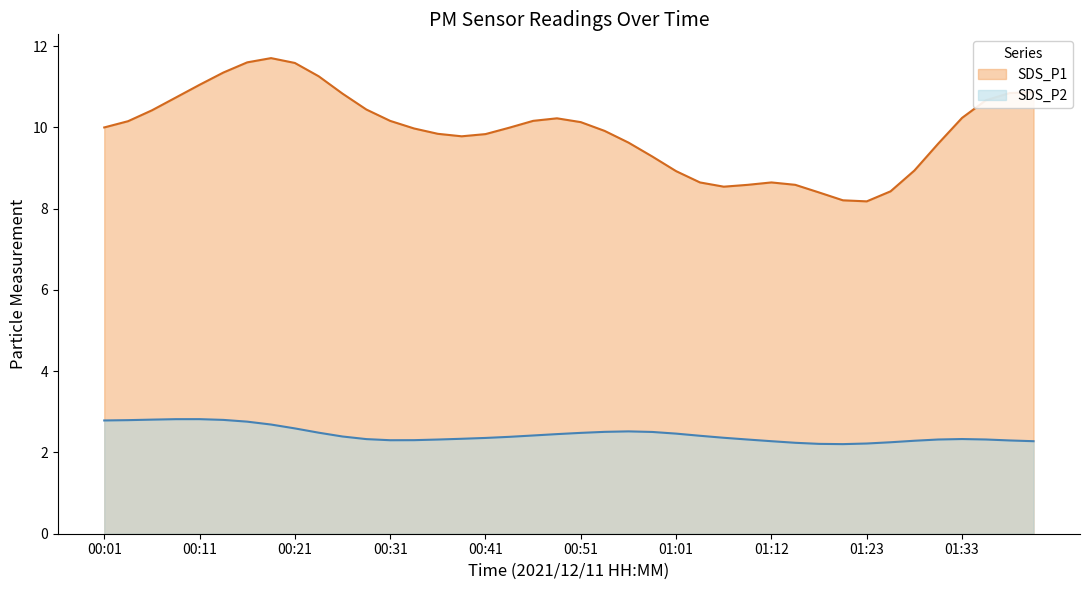

What position from the right is 00:59?

17